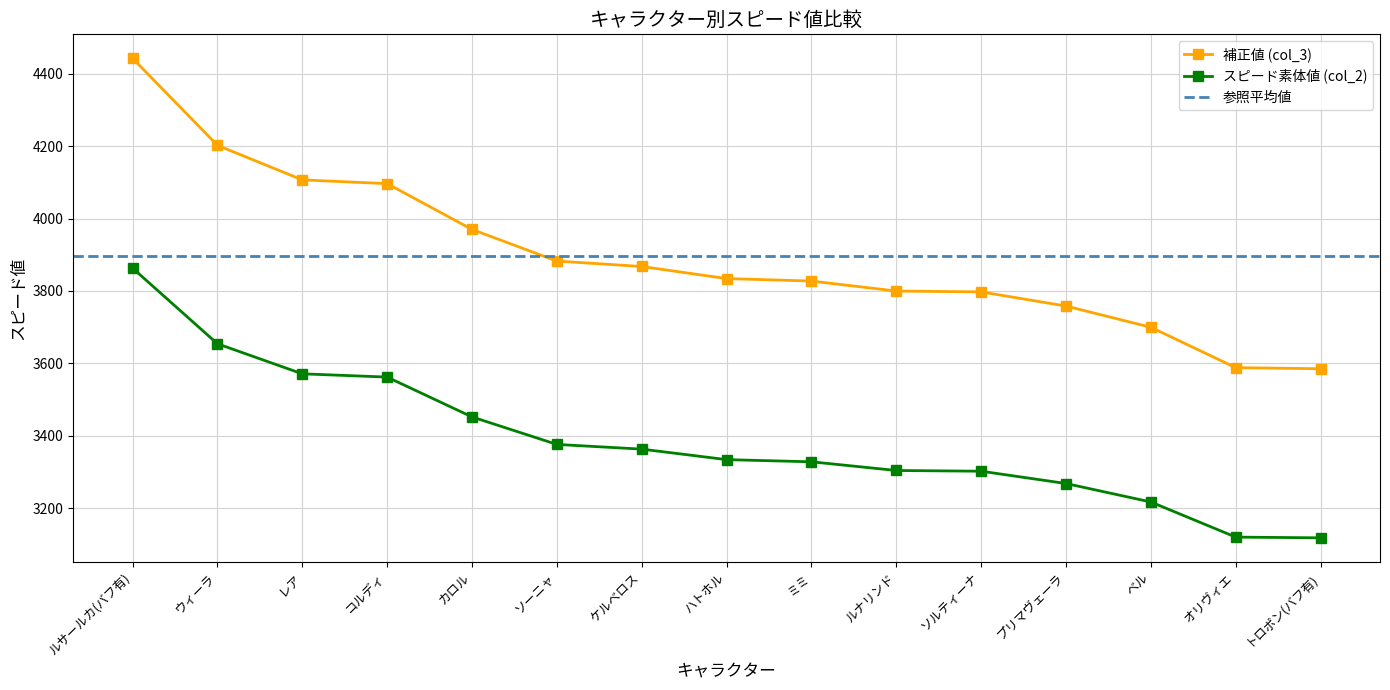

How many data points in 補正値 (col_3) are above 3834?

8